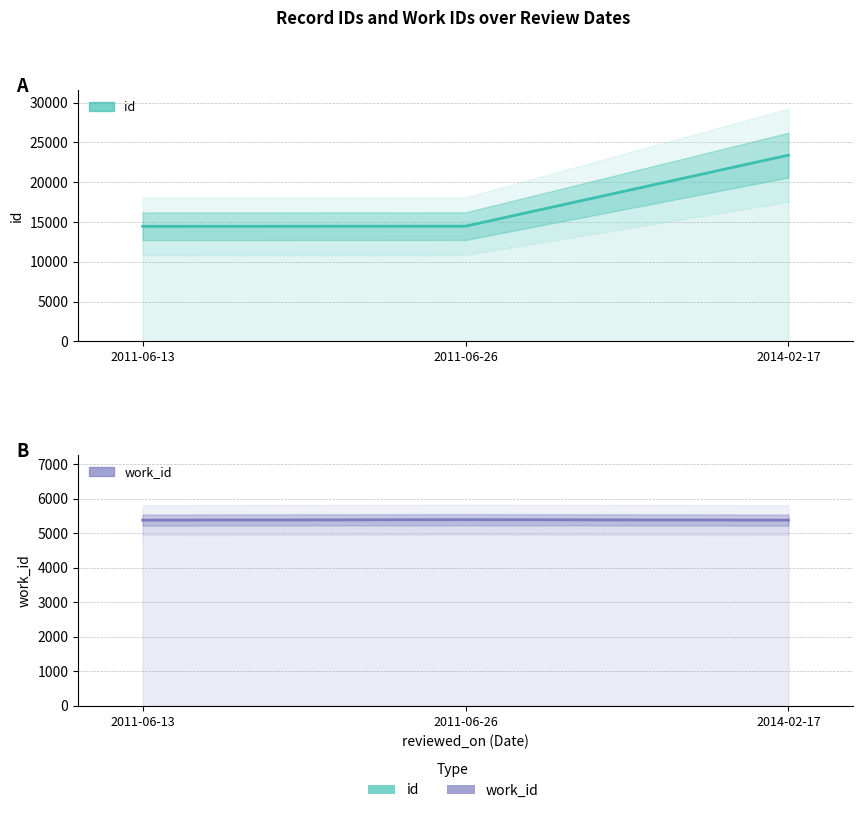

What position from the left is 2014-02-17?

3